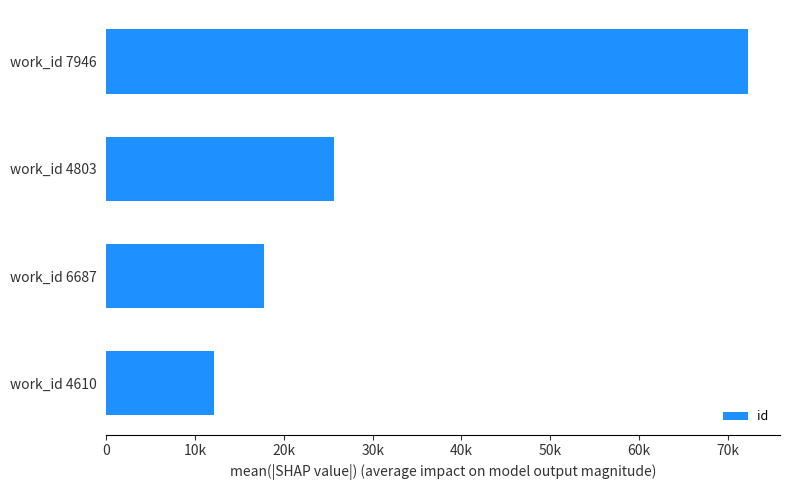

What is the average value?

31962